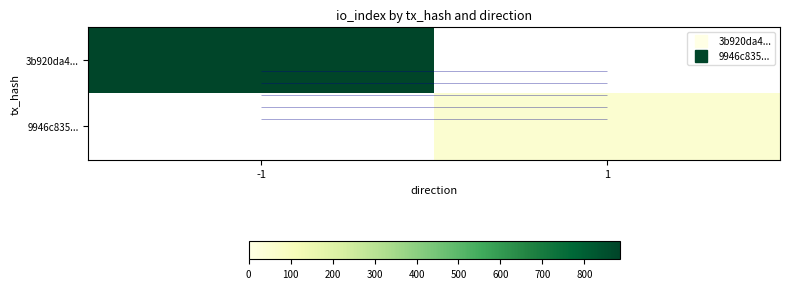

Rank the series at 1 from lowest to highest value.

3b920da4..., 9946c835...